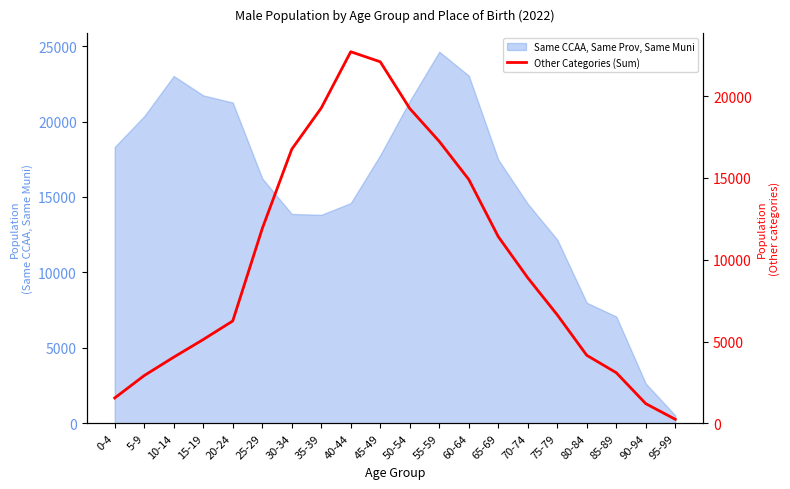

How many interior local peaks (higher than both neighbors) does the data have?

1